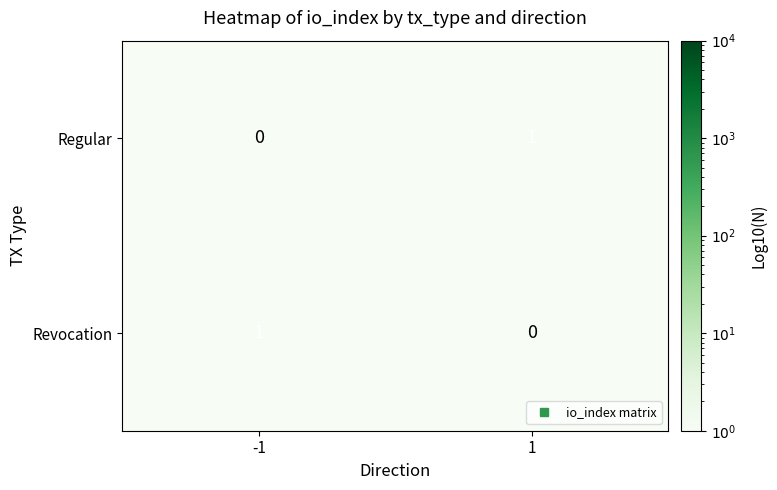

Reading right to left, transcribe all the data shown in this chart.

Regular: 1	0
Revocation: 0	1